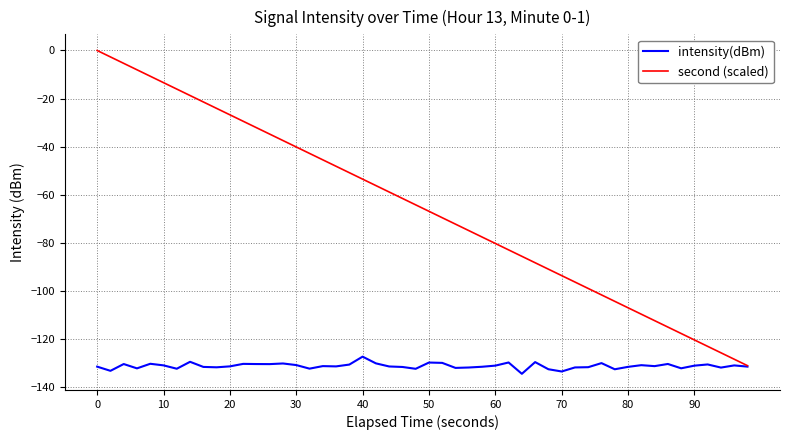

Which series has the largest total across all categories?

second (scaled)